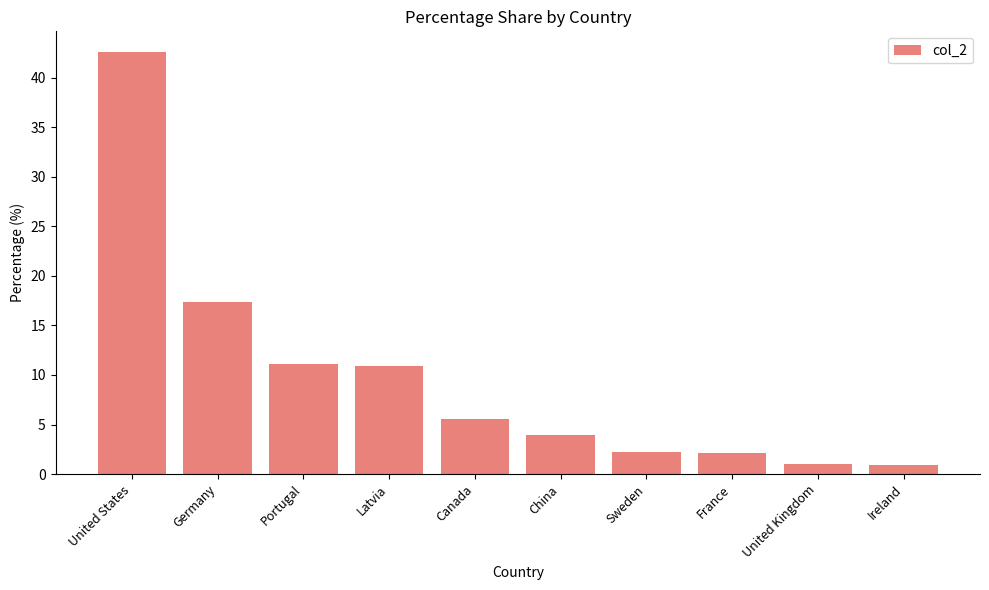

Which has a higher value, Latvia or China?

Latvia